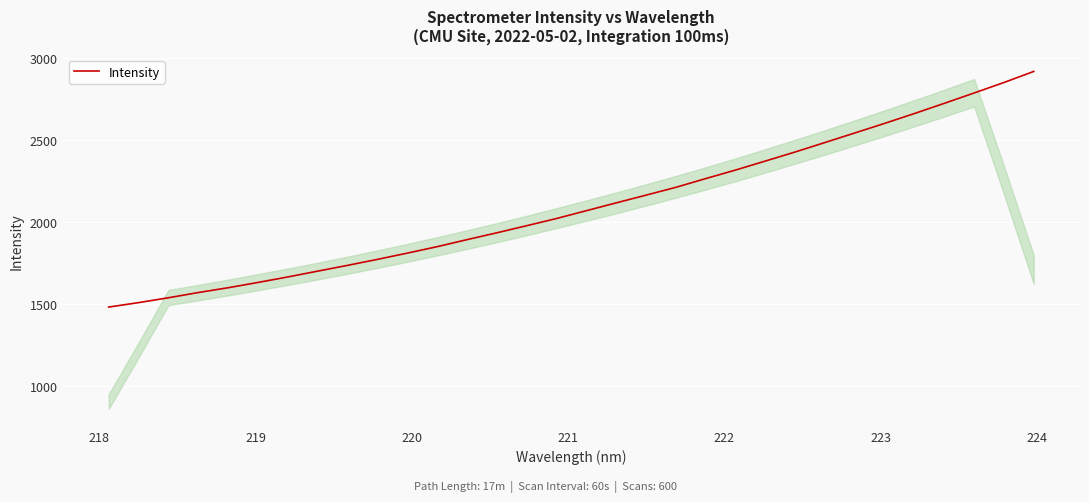

How many lines are shown in the chart?

1